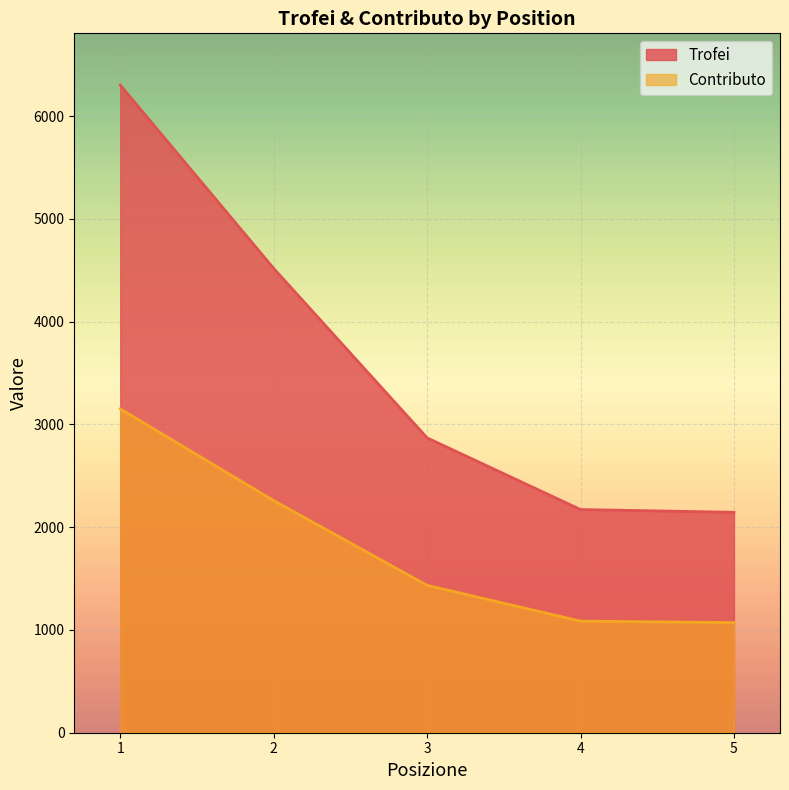

What is the sum of all Contributo values?

9002